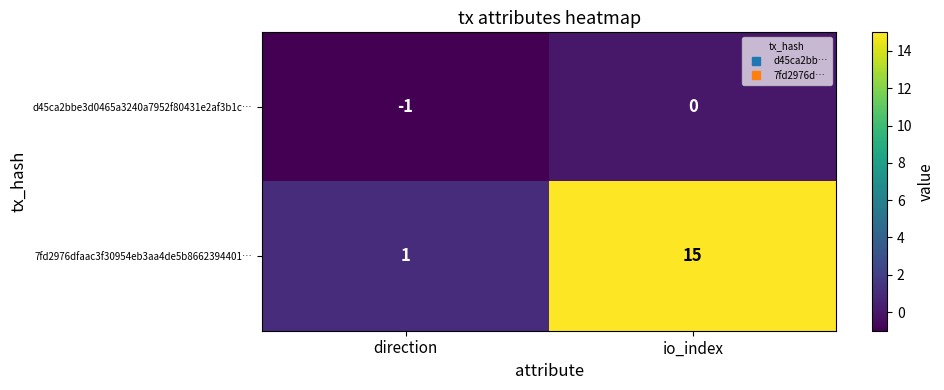

Where is 7fd2976dfaac3f30954eb3aa4de5b8662394401… nearest to the value 8?

direction